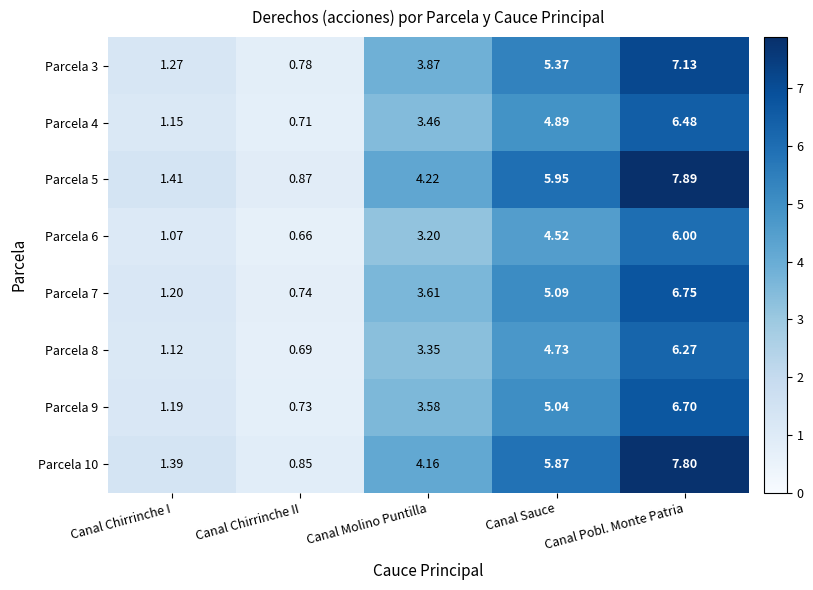

How many values in the Parcela 4 series are below 3?

2